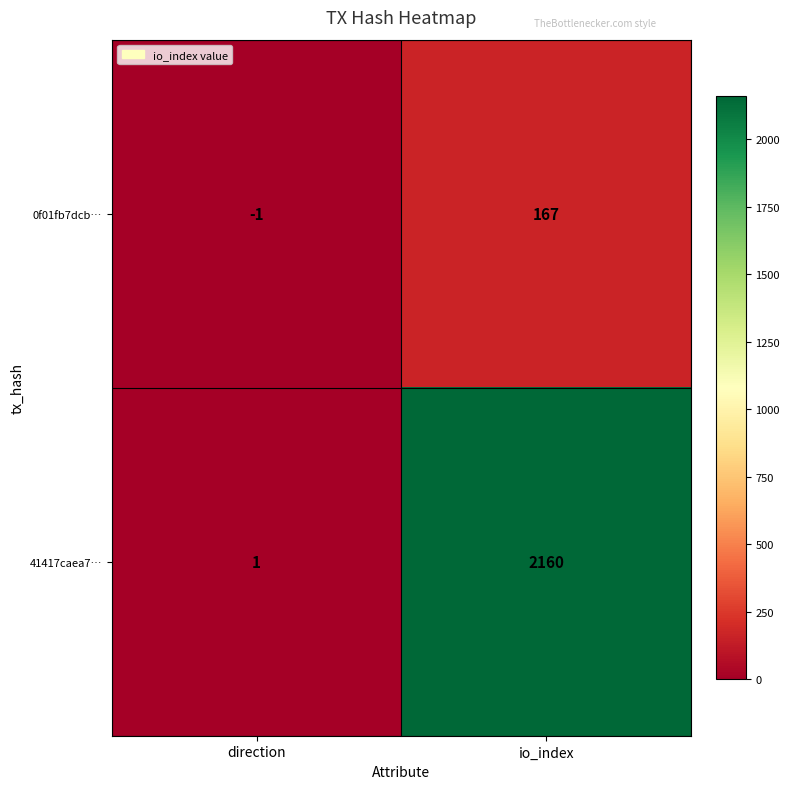

Rank the series by their average value, from lowest to highest.

0f01fb7dcb…, 41417caea7…